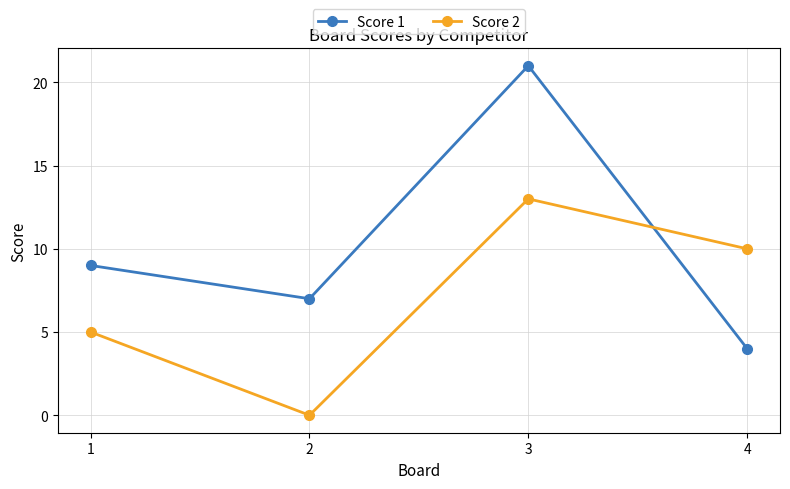

At how many categories does at least one series exceed 1?

4